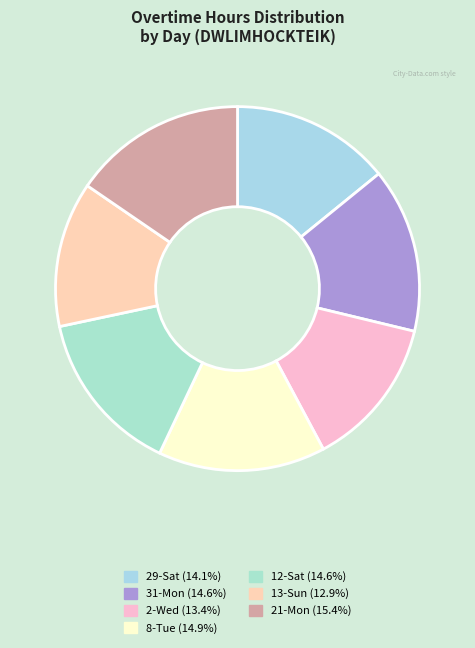

Which category has the smallest portion of the pie?

13-Sun